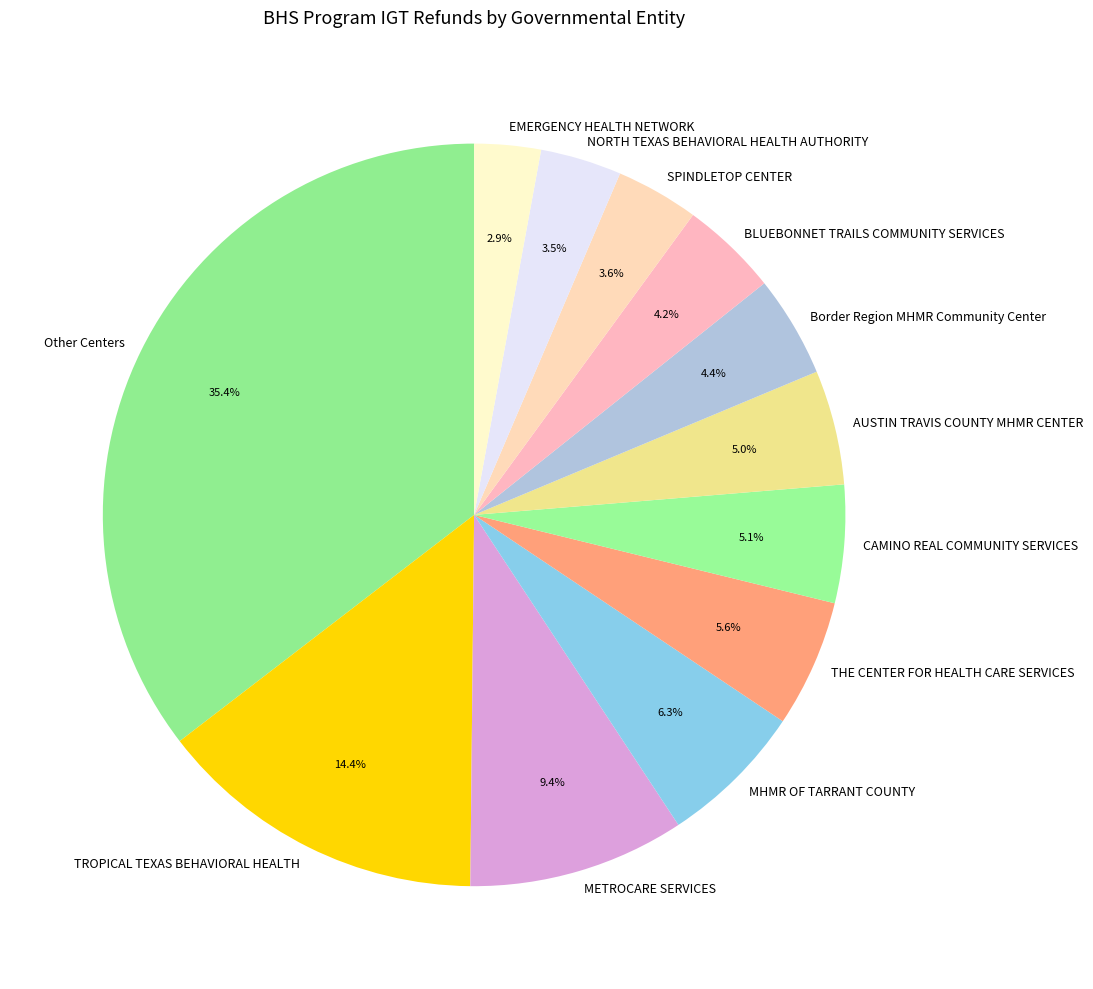

Does BLUEBONNET TRAILS COMMUNITY SERVICES account for over 50% of the chart?

No